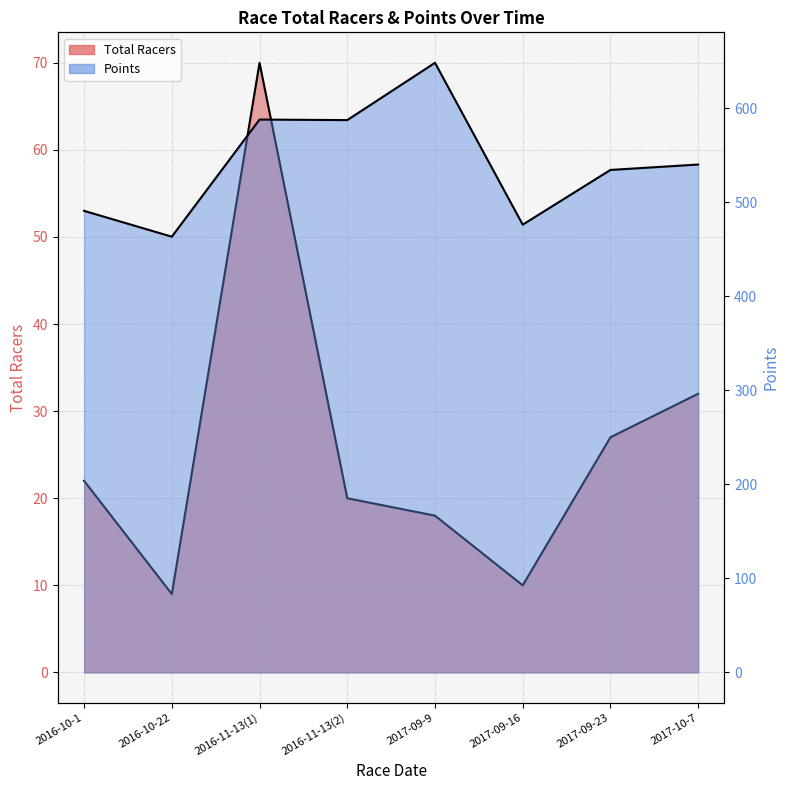

At which label does Total Racers first exceed 22?

2016-11-13(1)